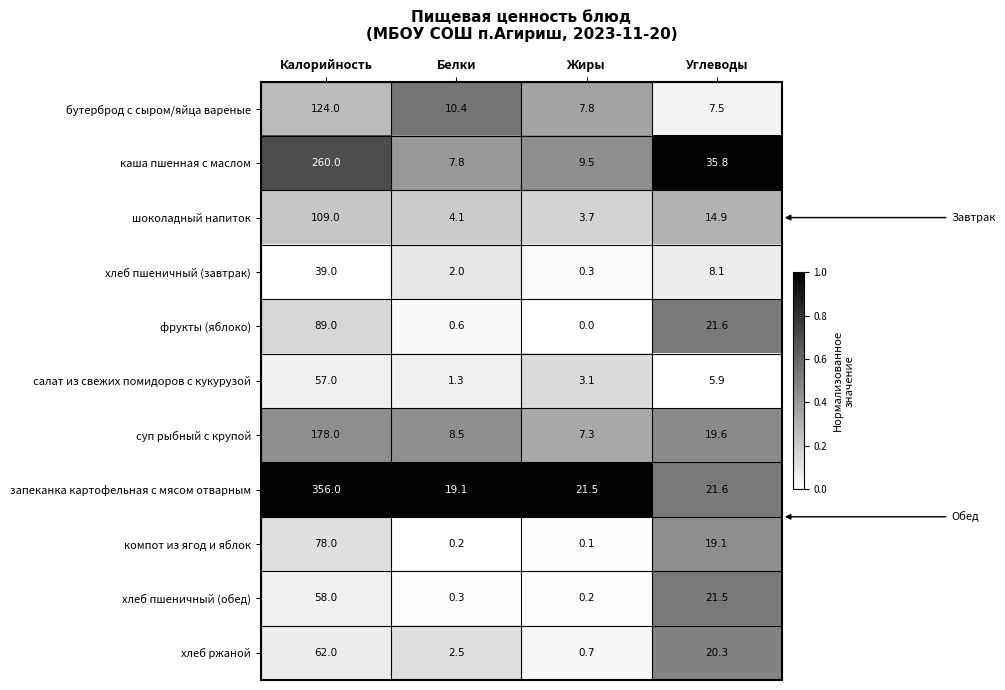

The value of запеканка картофельная с мясом отварным at Белки is 11.0. True or false?

False